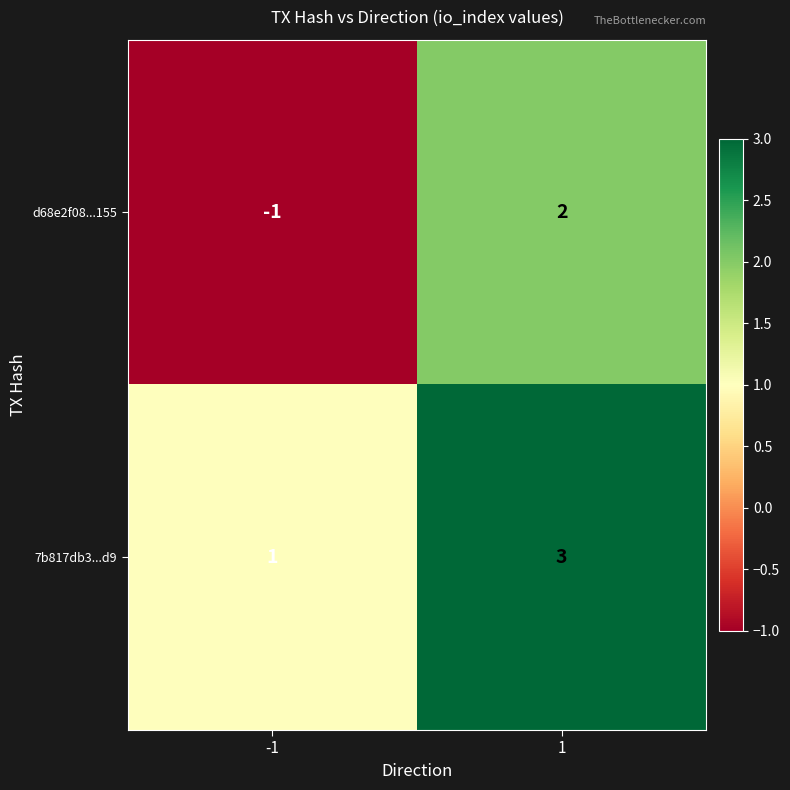

What is the maximum value for 7b817db3...d9?

3